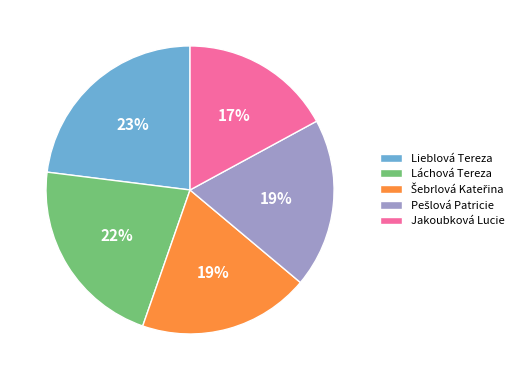

Which category has the biggest portion of the pie?

Lieblová Tereza